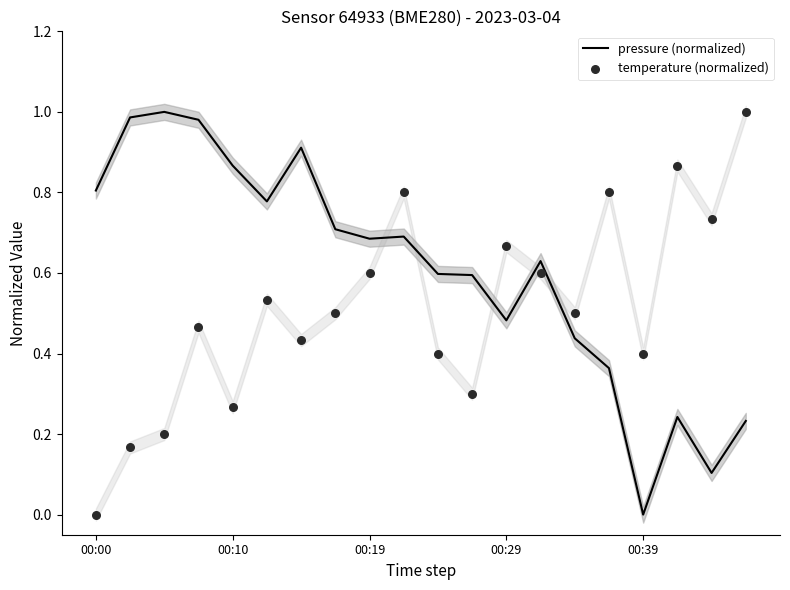

Which series has the widest spread of Y values?

pressure (normalized)